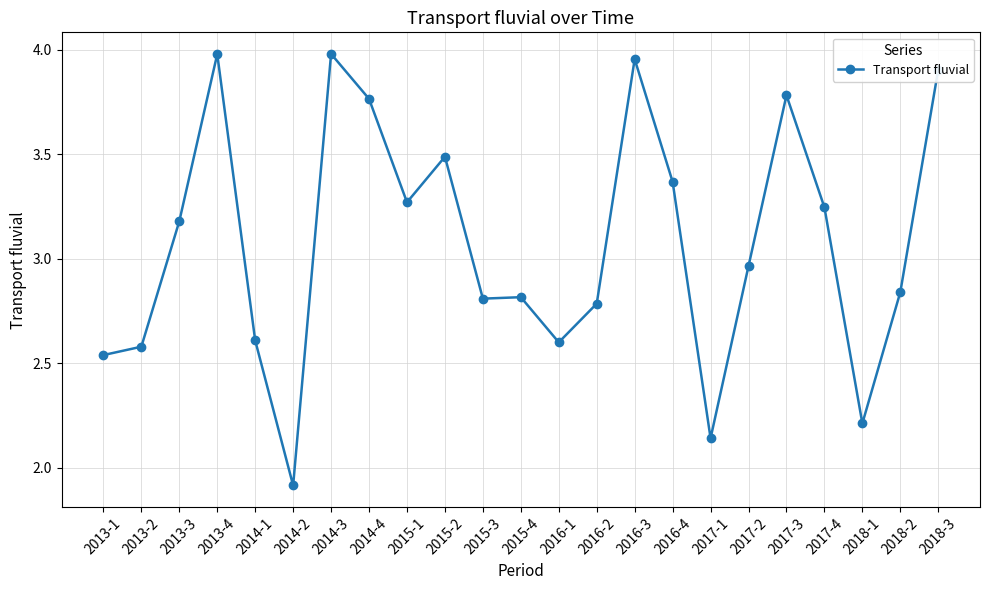

True or false: the data shows 2.2 at 2018-1.

True